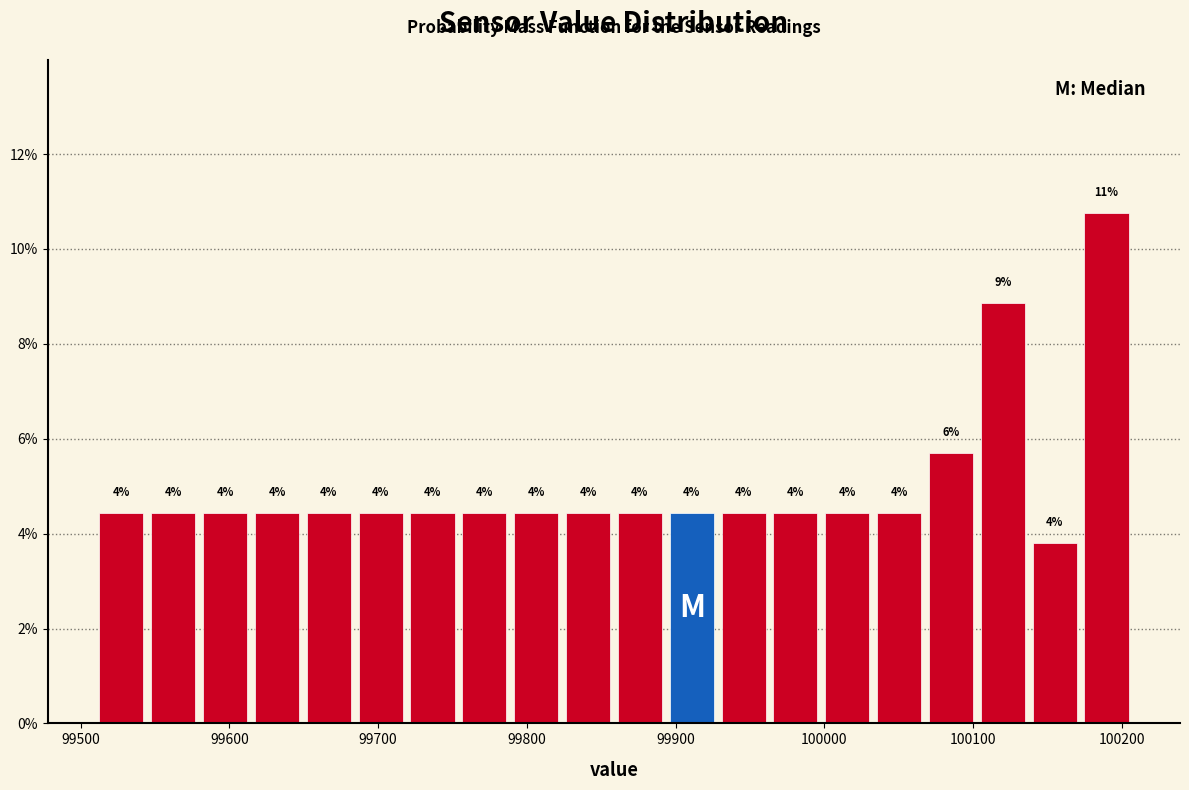

Around what value on the x-axis is the tallest bar? Give the approximate position of its centre, as read against the axis.

100190